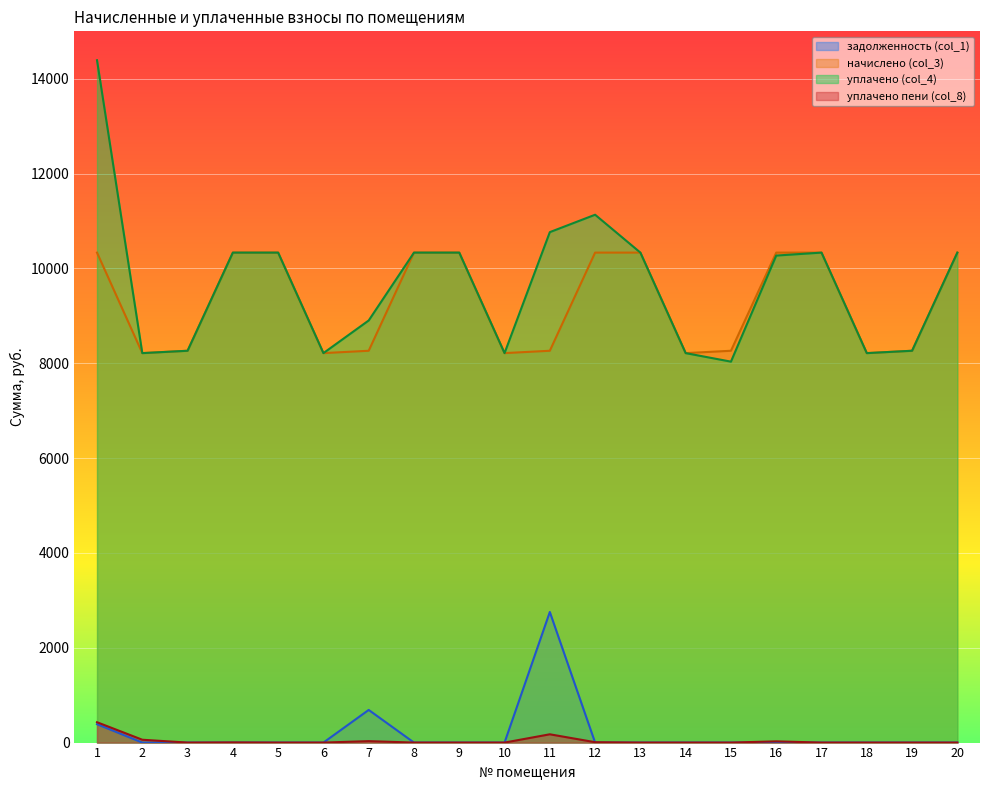

What is the difference between the maximum and second lowest values in the задолженность (col_1) series?

2754.5